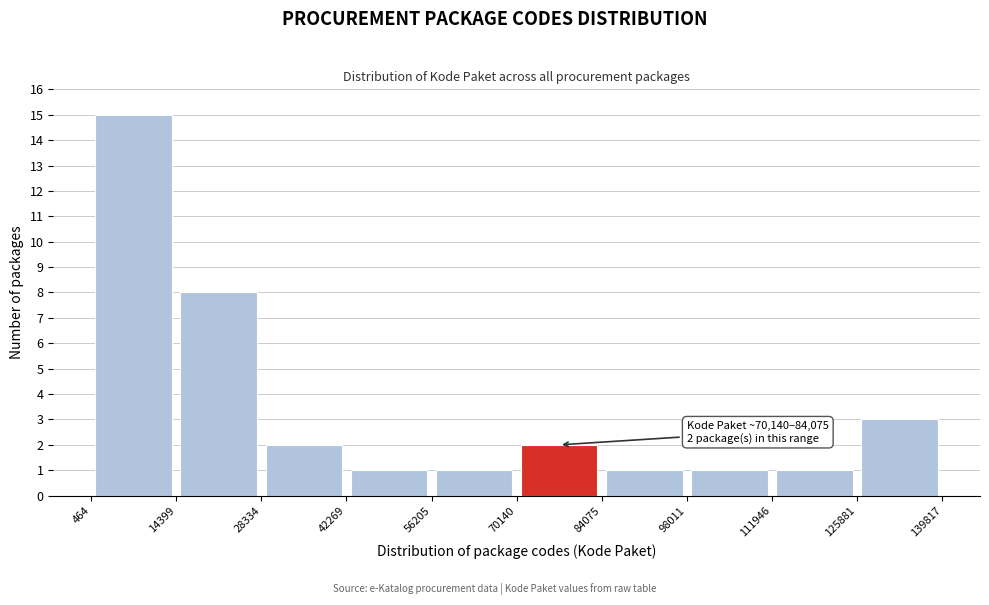

Which range on the x-axis has the tallest bar?

464 to 14399